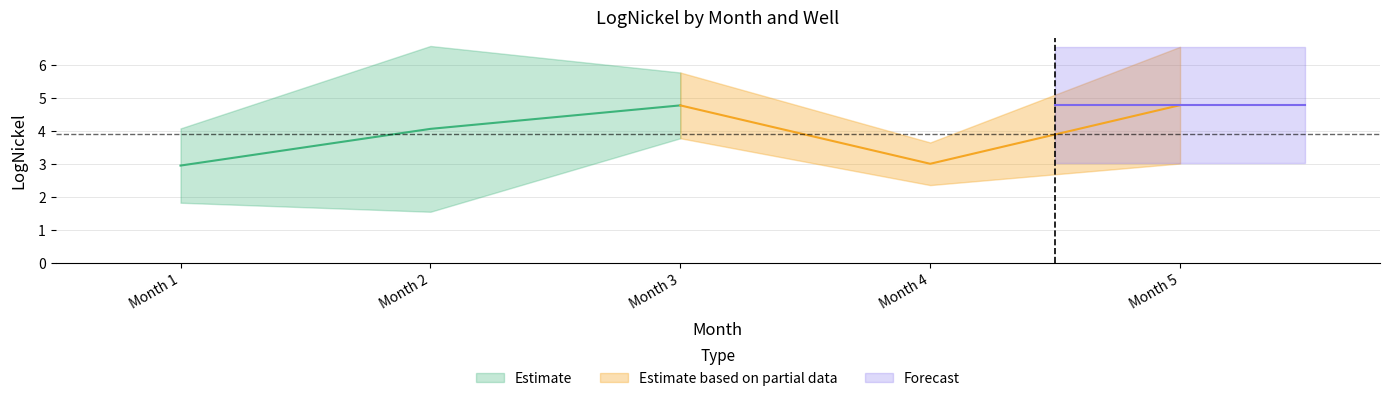

At which category does Well 3 reach its first local valley?

4